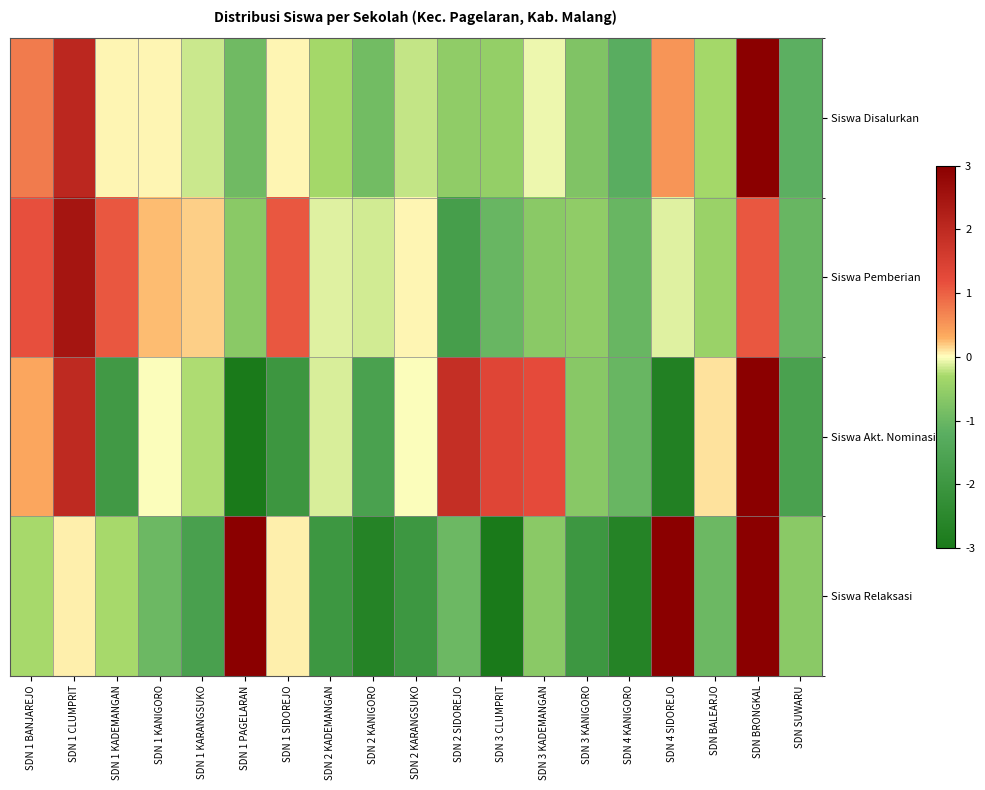

Rank the series at SDN 2 KANIGORO from highest to lowest value.

Siswa Pemberian, Siswa Disalurkan, Siswa Akt. Nominasi, Siswa Relaksasi